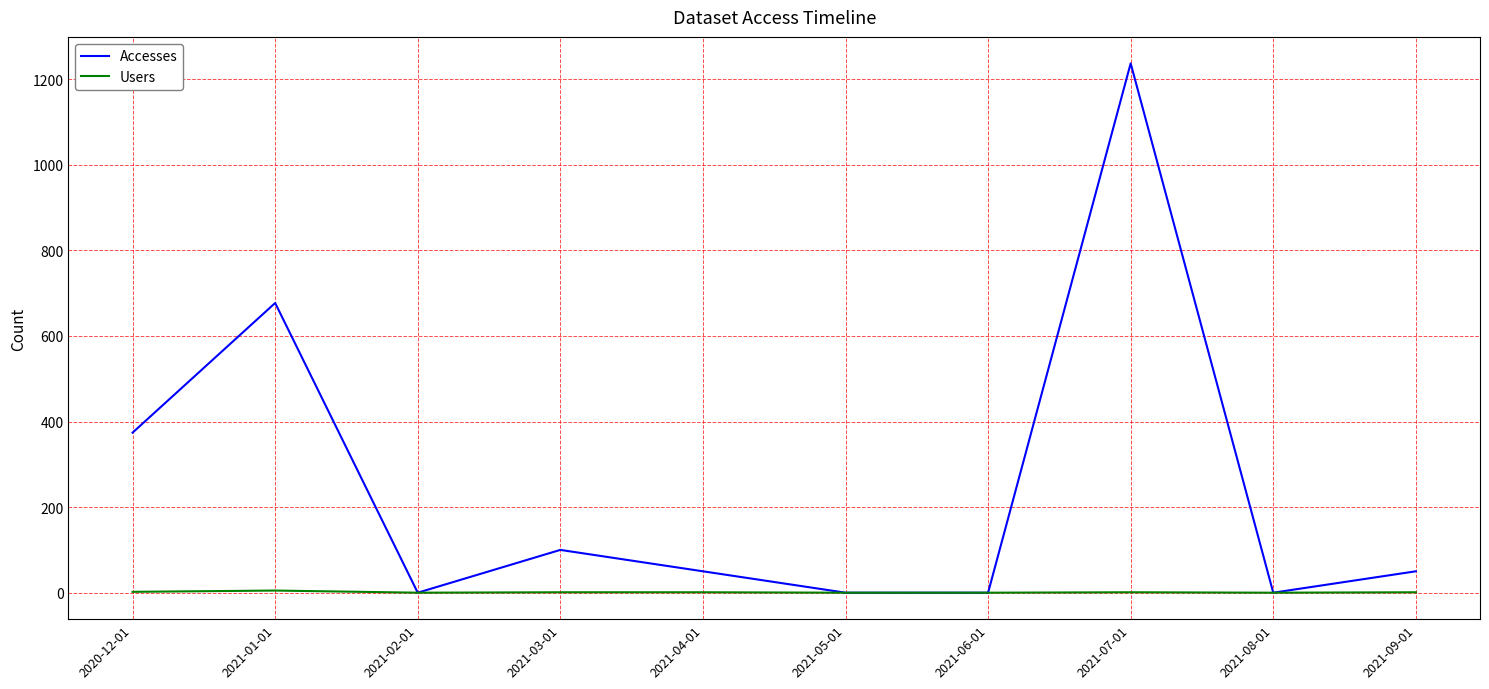

Which category has the highest value in the Accesses series?

2021-07-01